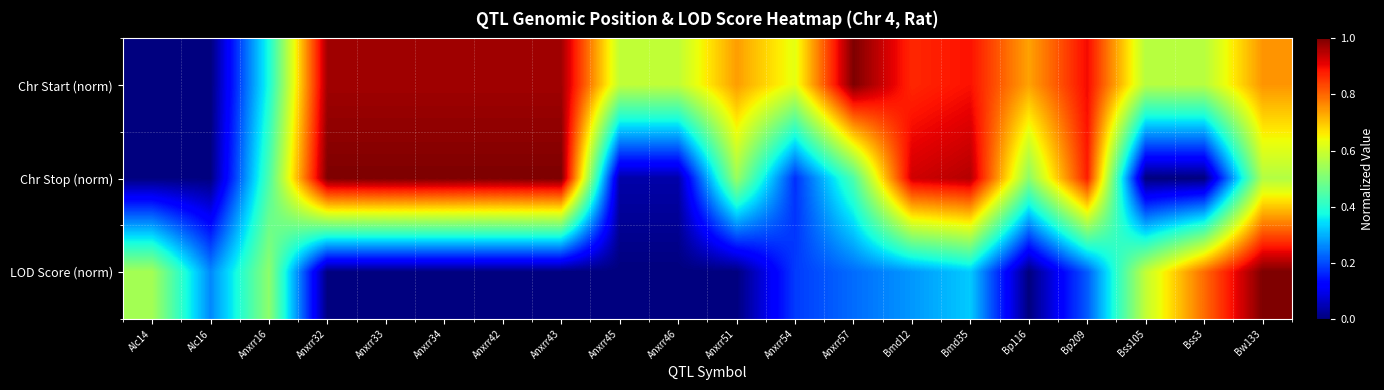

Reading left to right, extract all data points from this chart.

Chr Start (norm): Alc14=0.0	Alc16=0.0	Anxrr16=0.4	Anxrr32=1.0	Anxrr33=1.0	Anxrr34=1.0	Anxrr42=1.0	Anxrr43=1.0	Anxrr45=0.6	Anxrr46=0.6	Anxrr51=0.7	Anxrr54=0.6	Anxrr57=1.0	Bmd12=0.9	Bmd35=0.9	Bp116=0.7	Bp209=0.9	Bss105=0.6	Bss3=0.6	Bw133=0.8
Chr Stop (norm): Alc14=0.0	Alc16=0.0	Anxrr16=0.4	Anxrr32=1.0	Anxrr33=1.0	Anxrr34=1.0	Anxrr42=1.0	Anxrr43=1.0	Anxrr45=0.0	Anxrr46=0.0	Anxrr51=0.5	Anxrr54=0.2	Anxrr57=0.4	Bmd12=0.9	Bmd35=1.0	Bp116=0.5	Bp209=0.9	Bss105=0.0	Bss3=0.0	Bw133=0.6
LOD Score (norm): Alc14=0.5	Alc16=0.3	Anxrr16=0.5	Anxrr32=0.0	Anxrr33=0.0	Anxrr34=0.0	Anxrr42=0.0	Anxrr43=0.0	Anxrr45=0.0	Anxrr46=0.0	Anxrr51=0.0	Anxrr54=0.2	Anxrr57=0.2	Bmd12=0.3	Bmd35=0.3	Bp116=0.0	Bp209=0.2	Bss105=0.6	Bss3=0.8	Bw133=1.0